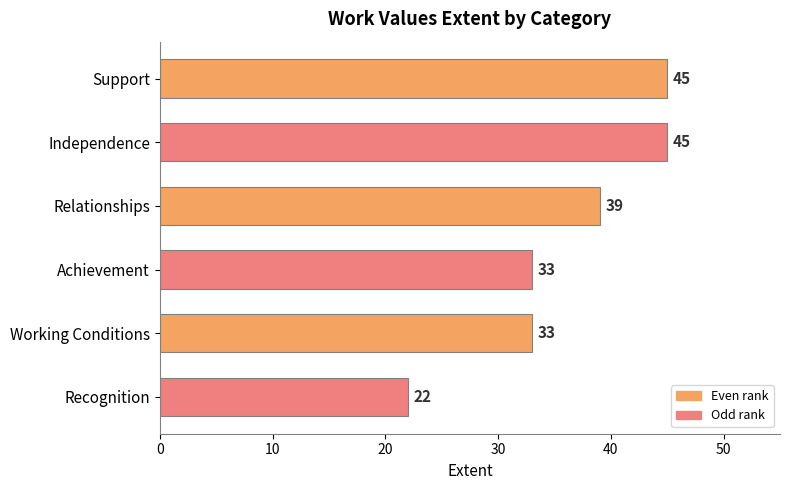

What is the label of the 6th bar from the bottom?

Support